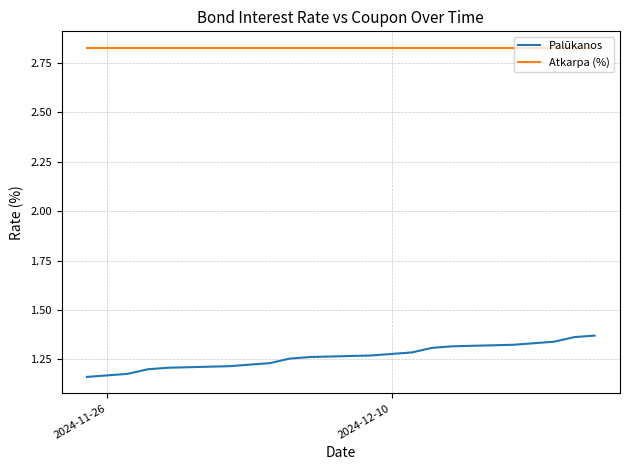

True or false: Palūkanos has more than 1 interior local peaks.

False